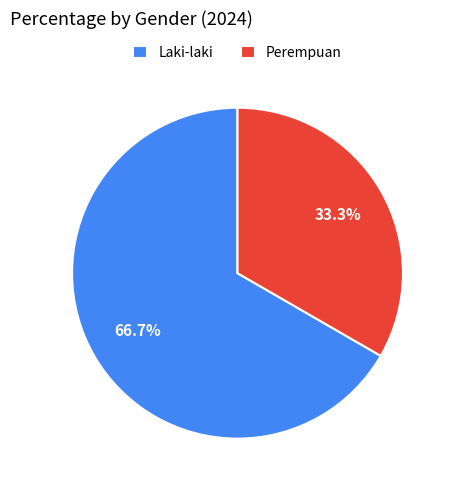

Is it true that Laki-laki is 58% of the pie?

False